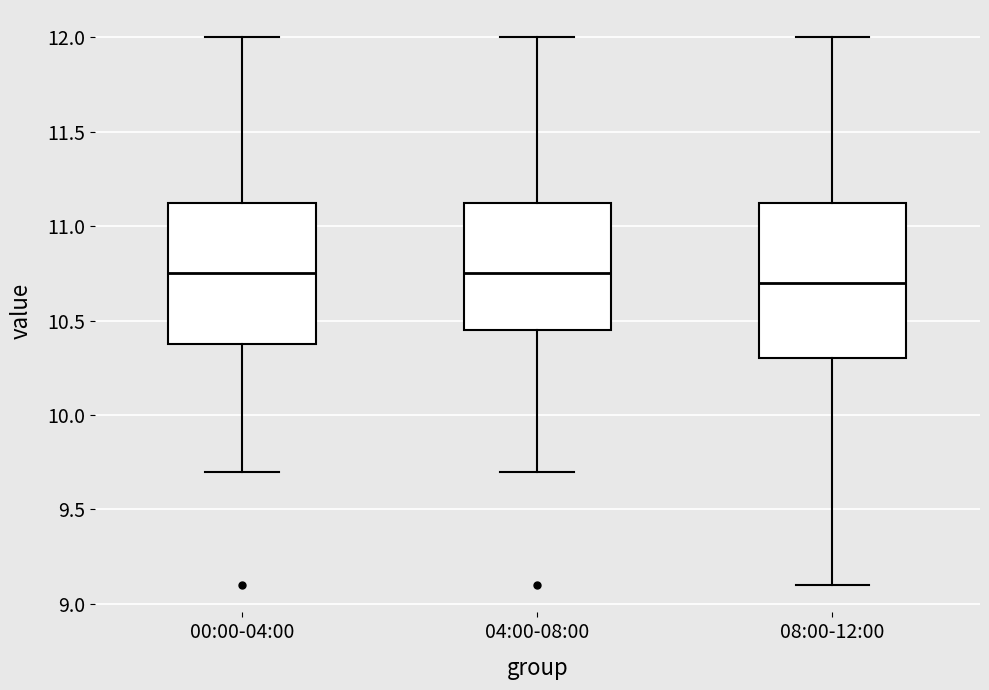

Comparing the boxes themselves (not the whiskers), which one is the tallest?

08:00-12:00